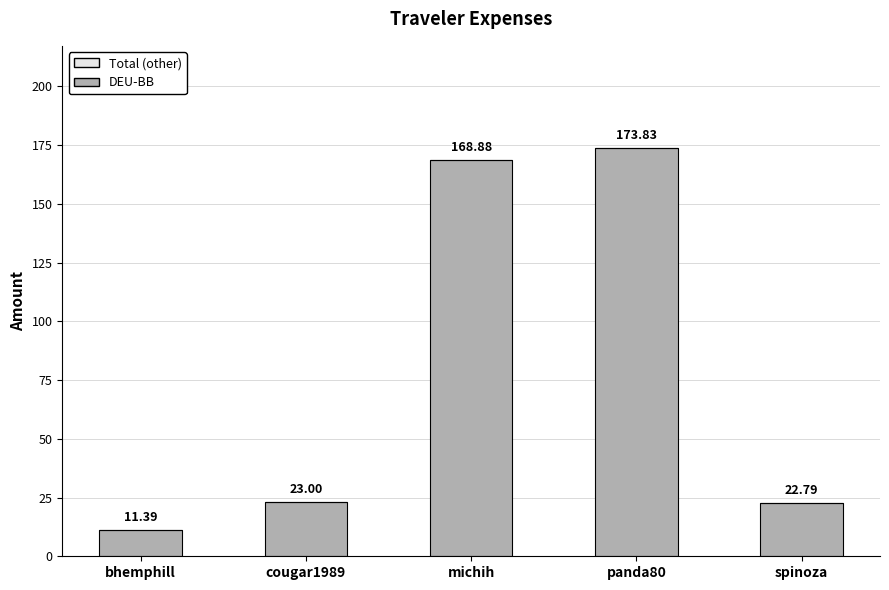

What is the average value?

80.0